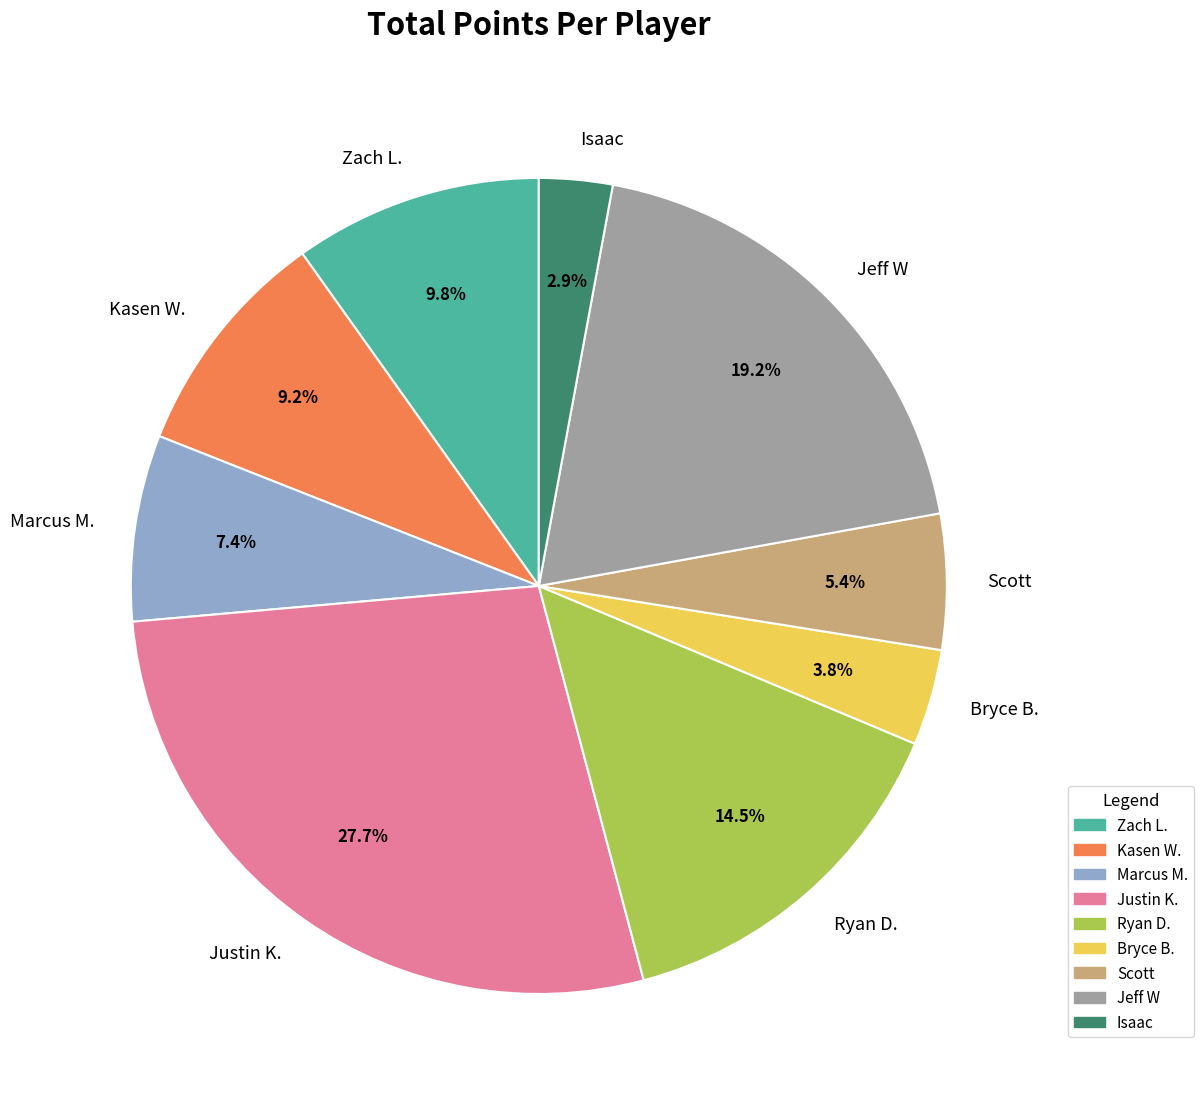

Does Zach L. represent more than half of the total?

No